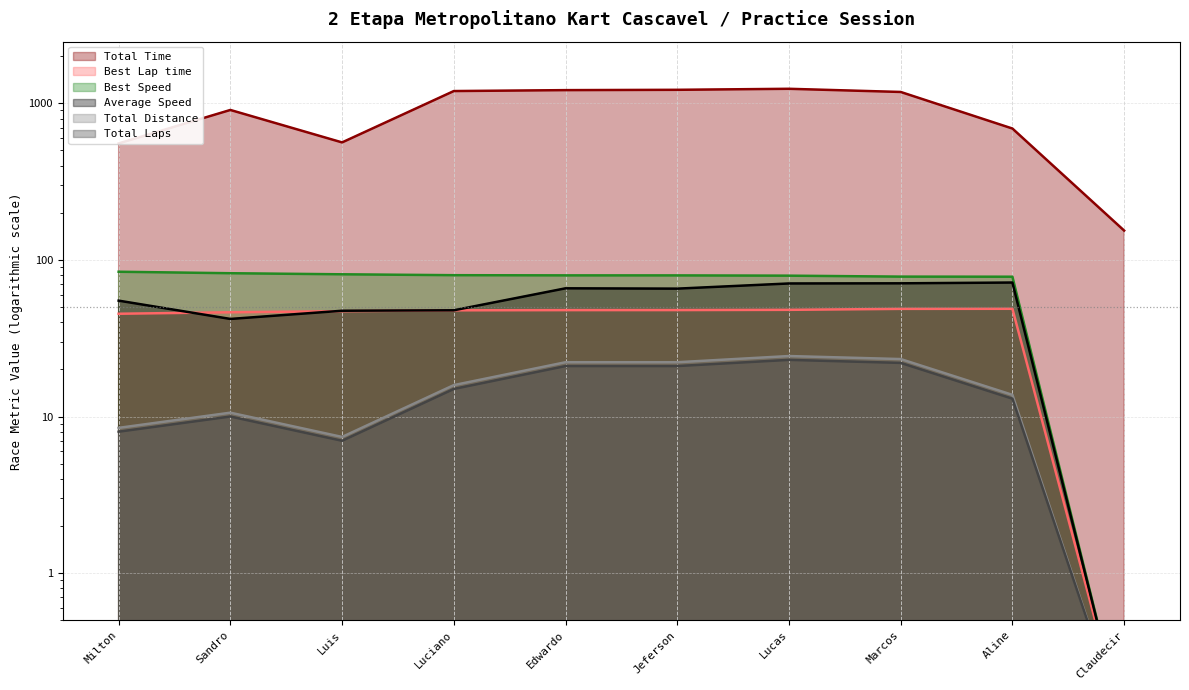

Rank the series by their maximum value, from lowest to highest.

Total Laps, Total Distance, Best Lap time, Average Speed, Best Speed, Total Time